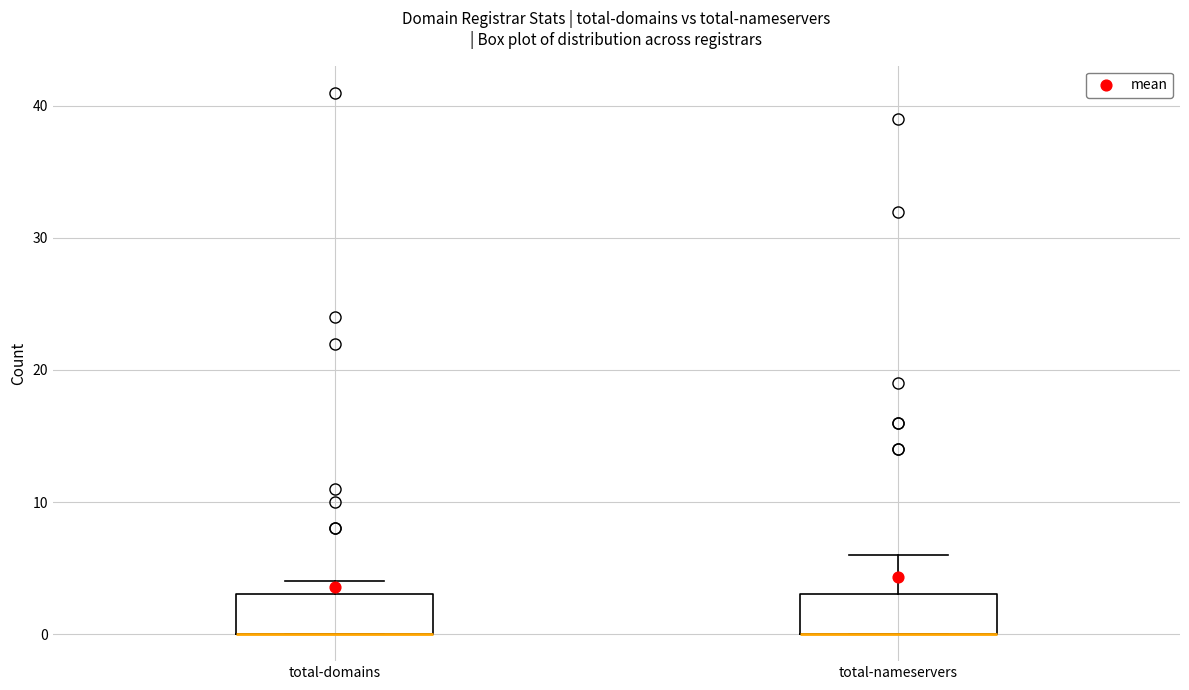

Where is the upper edge of the box for total-domains on the y-axis? The values are not printed on the chart, so give them approximately, as read against the axis.

3